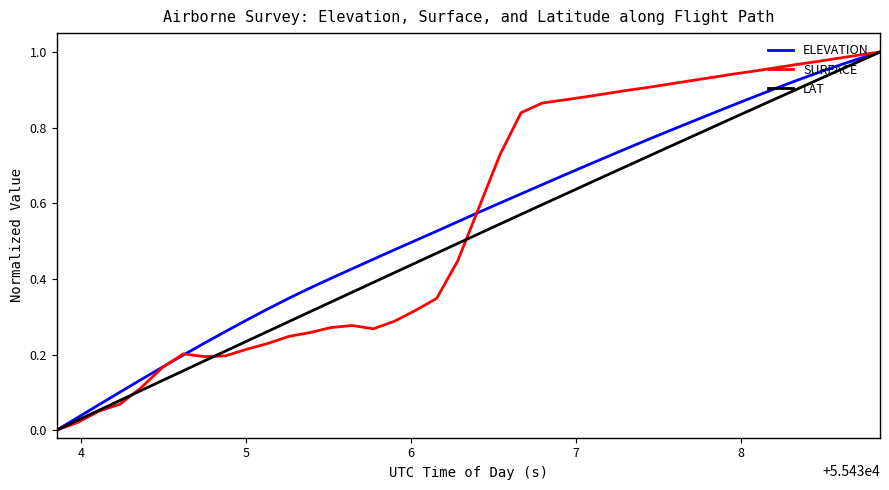

What is the value of the LAT point at the 27th from the left?

0.7